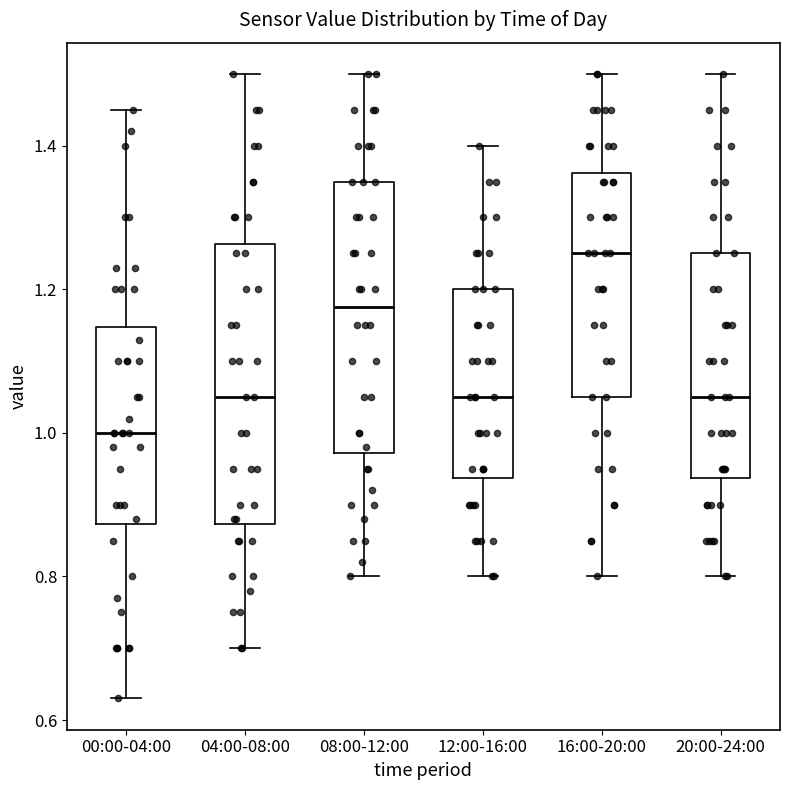

Which box's median line is the highest?

16:00-20:00